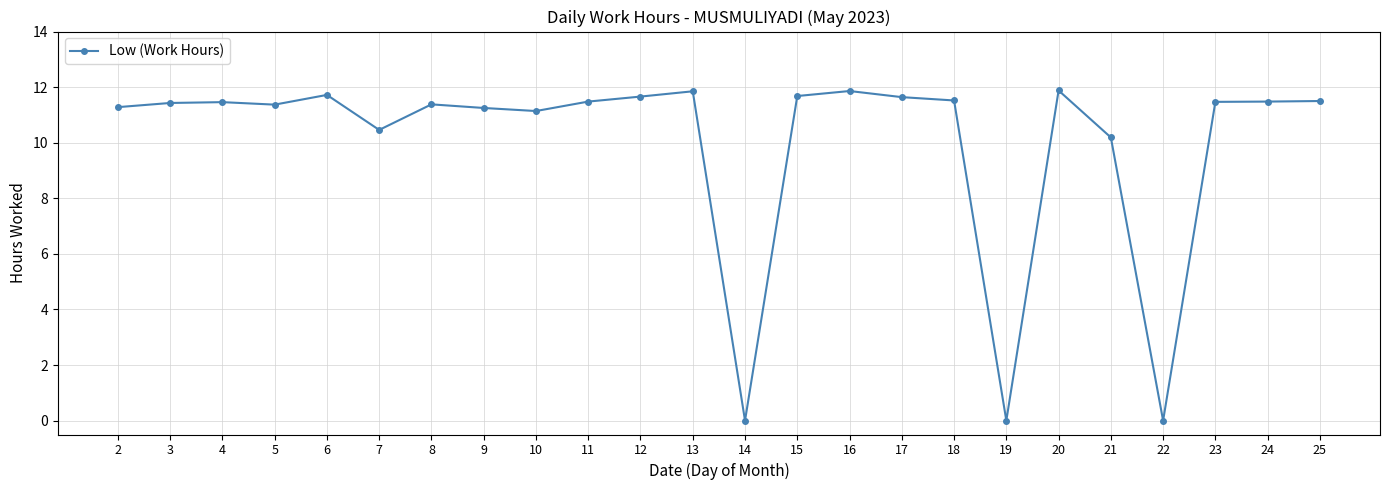

The chart shows a value of 2.4 at 25. True or false?

False